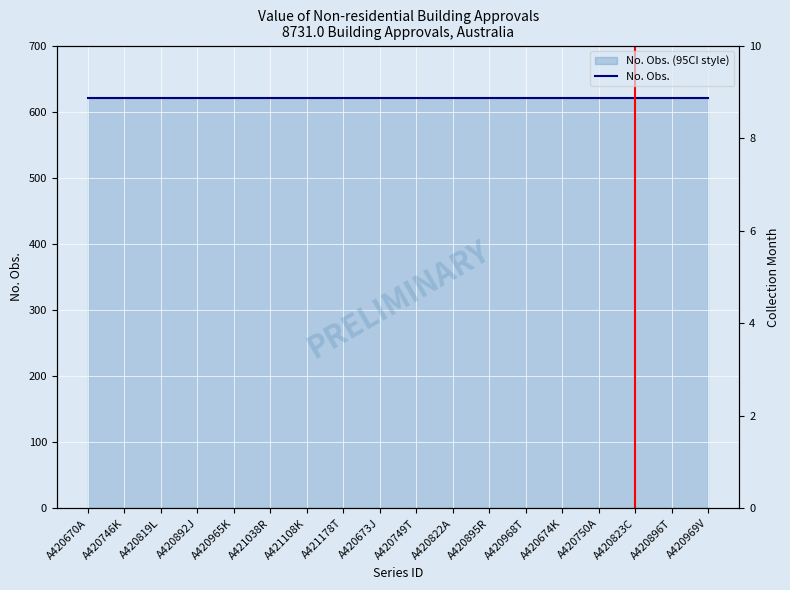

True or false: Collection Month and No. Obs. intersect in this chart.

False